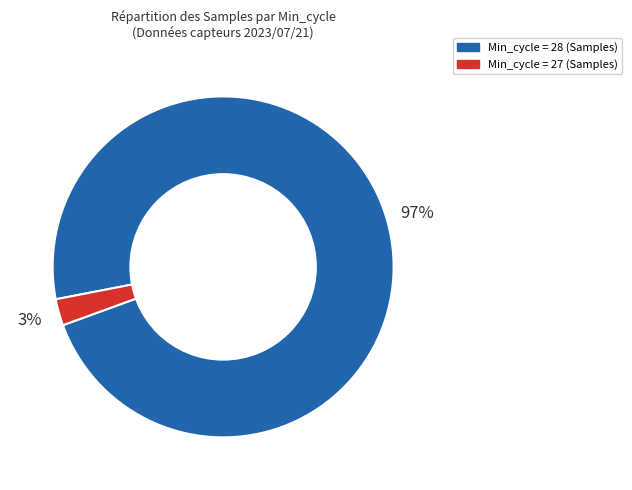

To the nearest percent, what is the average slice percentage?

50%